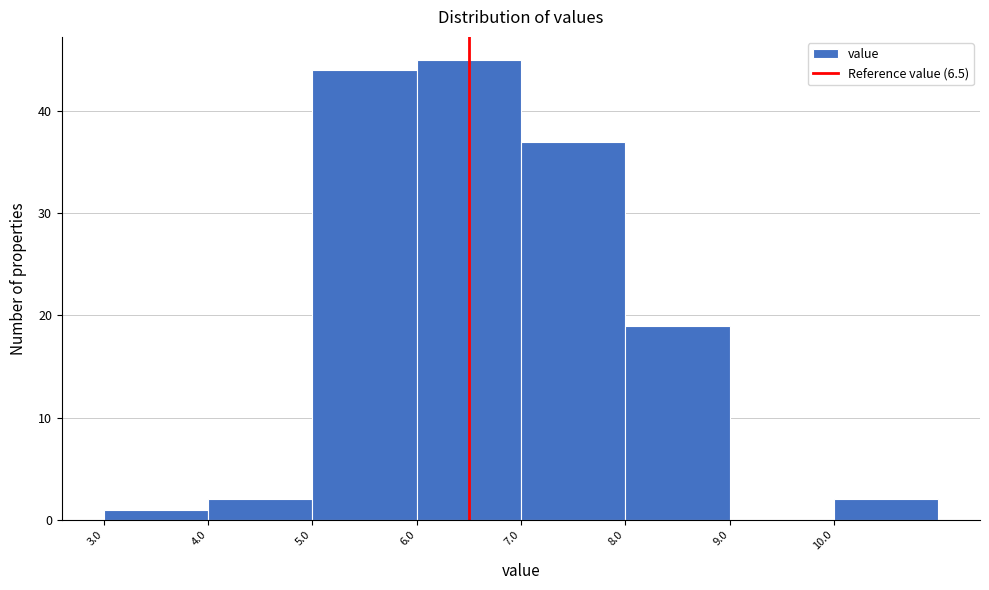

What is the height of the bar covering 7 to 8 on the x-axis? The values are not printed on the chart, so give them approximately, as read against the axis.

37